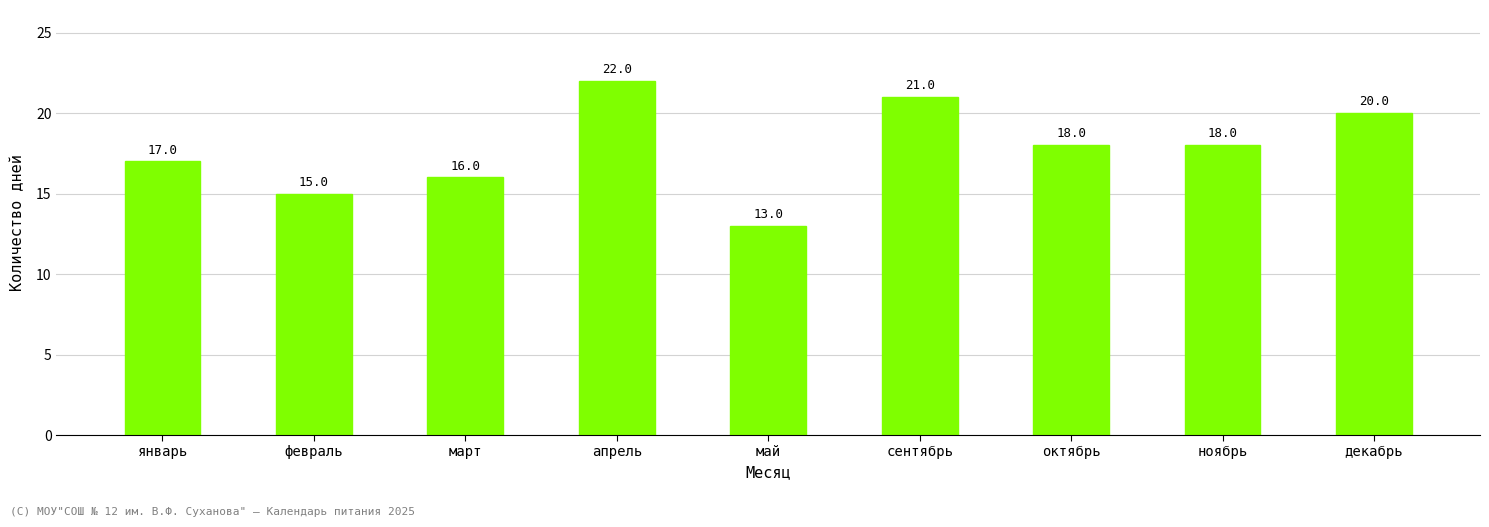

The chart shows a value of 26 at март. True or false?

False